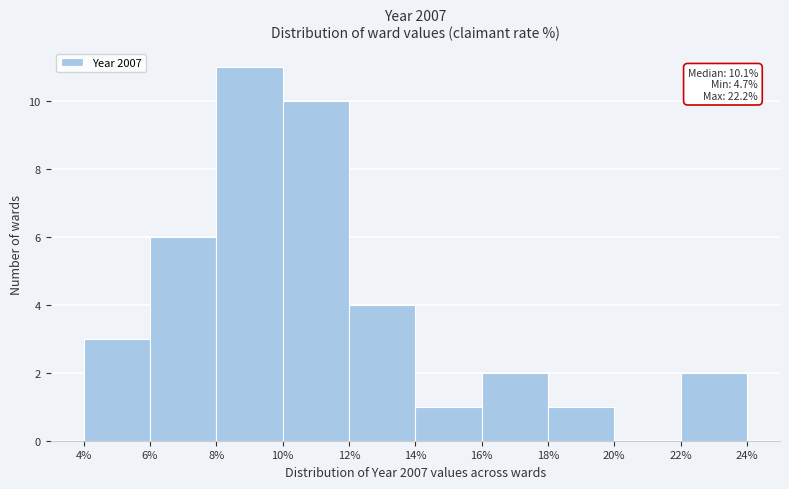

Which range on the x-axis has the tallest bar?

8% to 10%